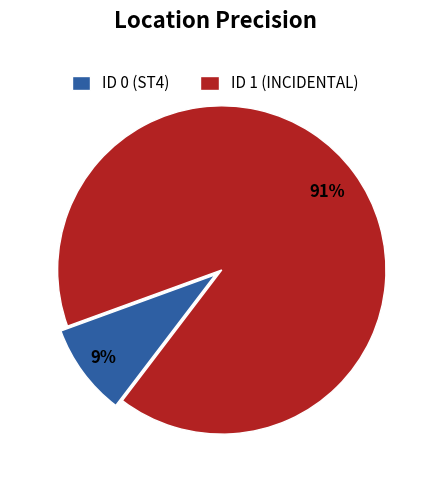

How many slices are in this pie chart?

2